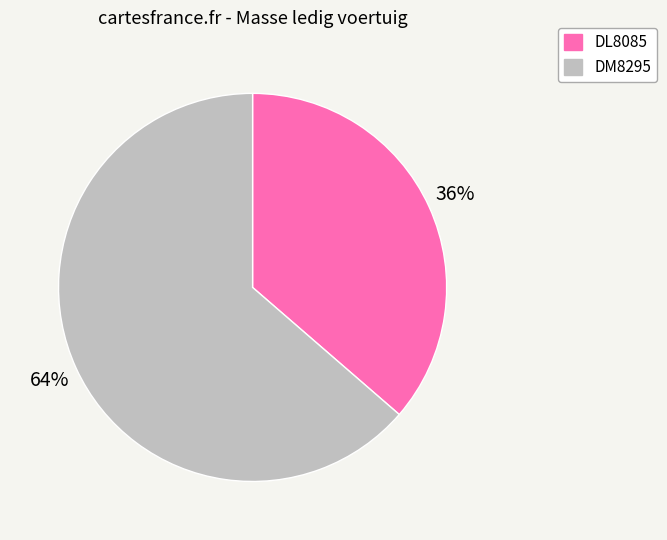

What percentage is the DM8295 slice, to the nearest percent?

64%